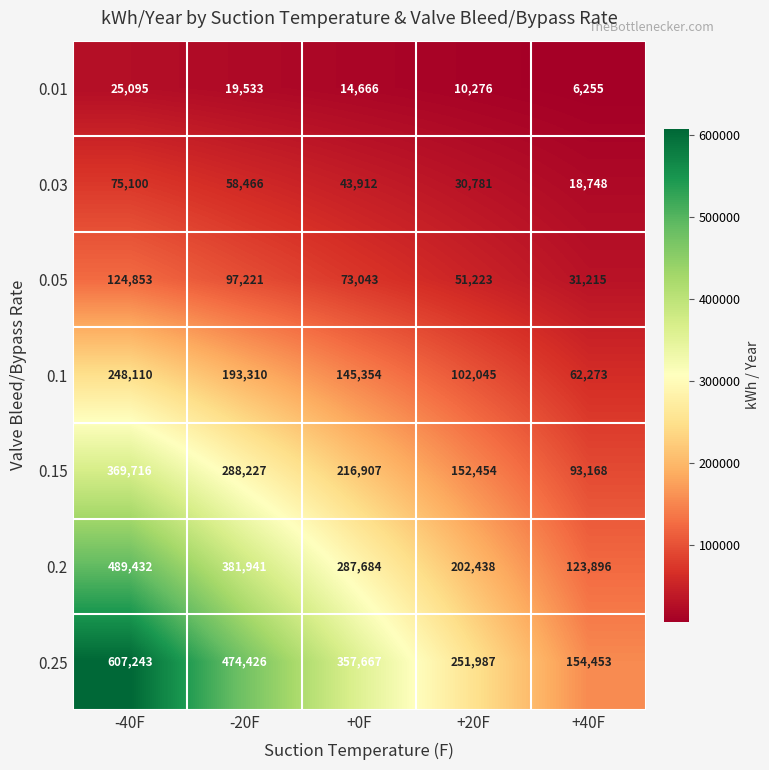

The 0.2 series shows 381941 at -20F. True or false?

True